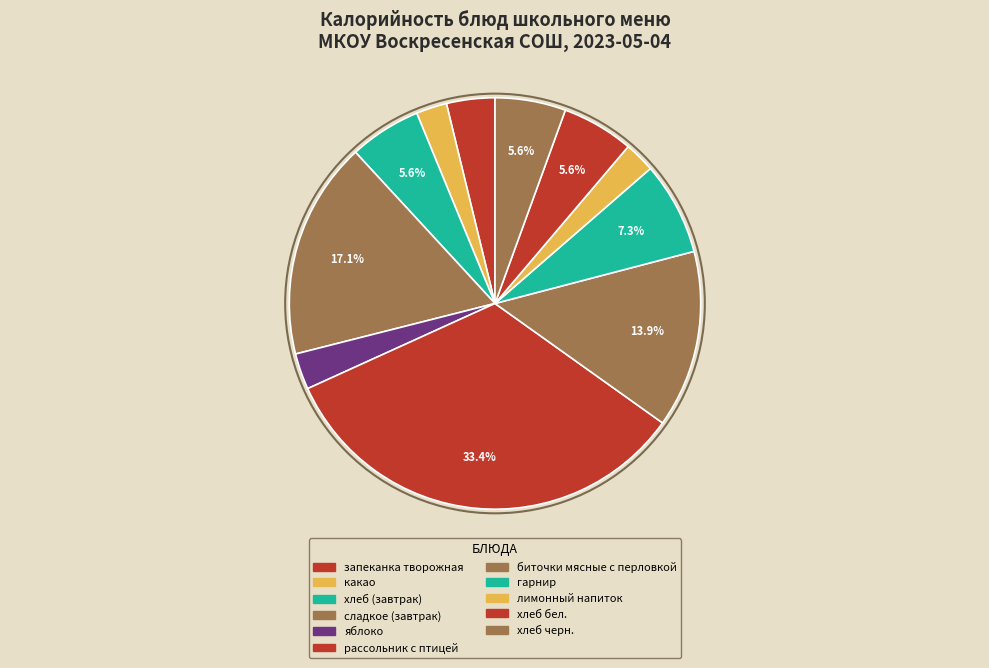

Is it true that яблоко is 3% of the pie?

True